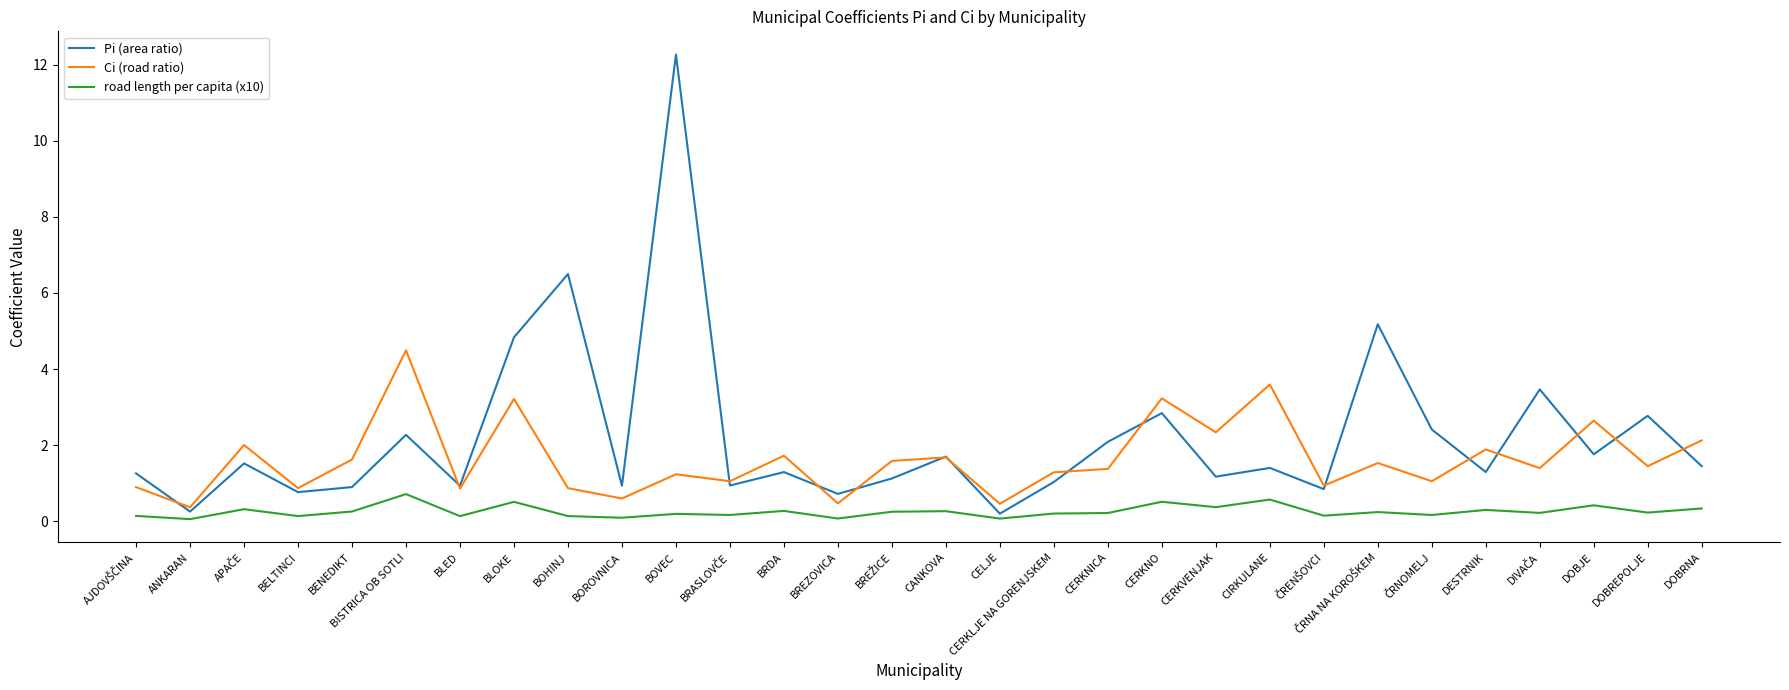

Does the chart have visible grid lines?

No